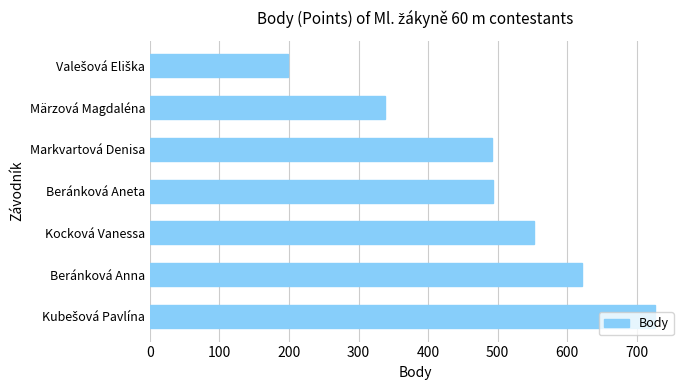

What is the difference between the values at Beránková Anna and Kocková Vanessa?

68